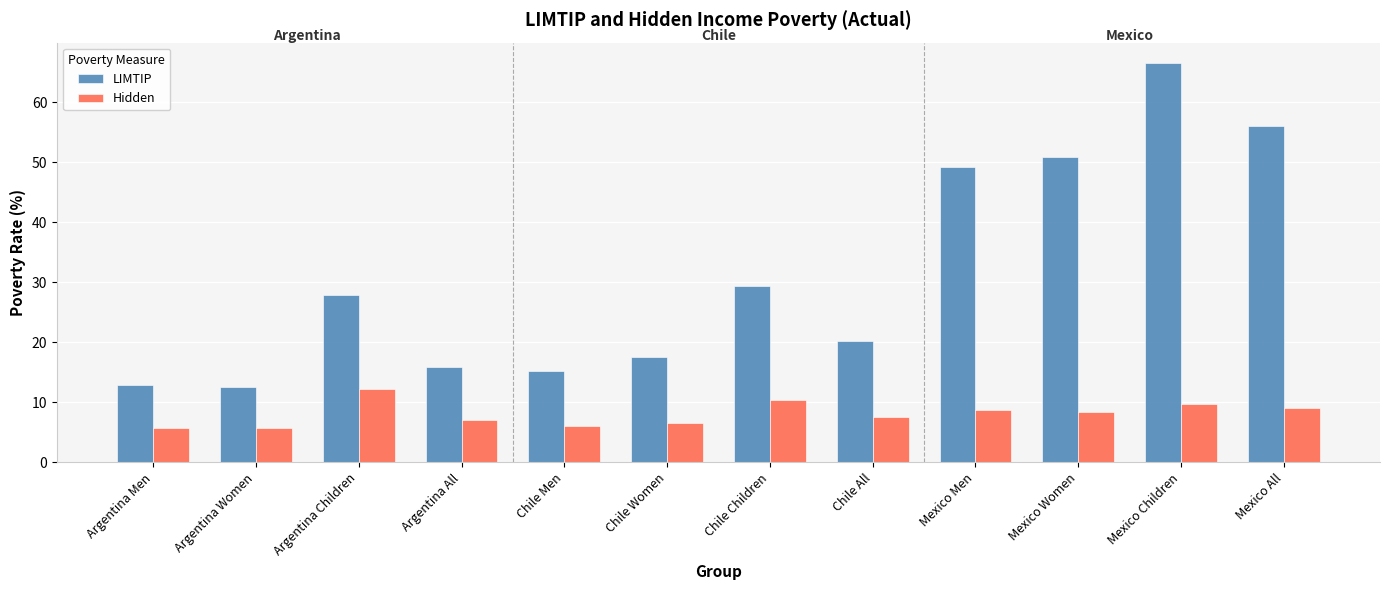

The Hidden series shows 8.8 at Mexico Men. True or false?

True